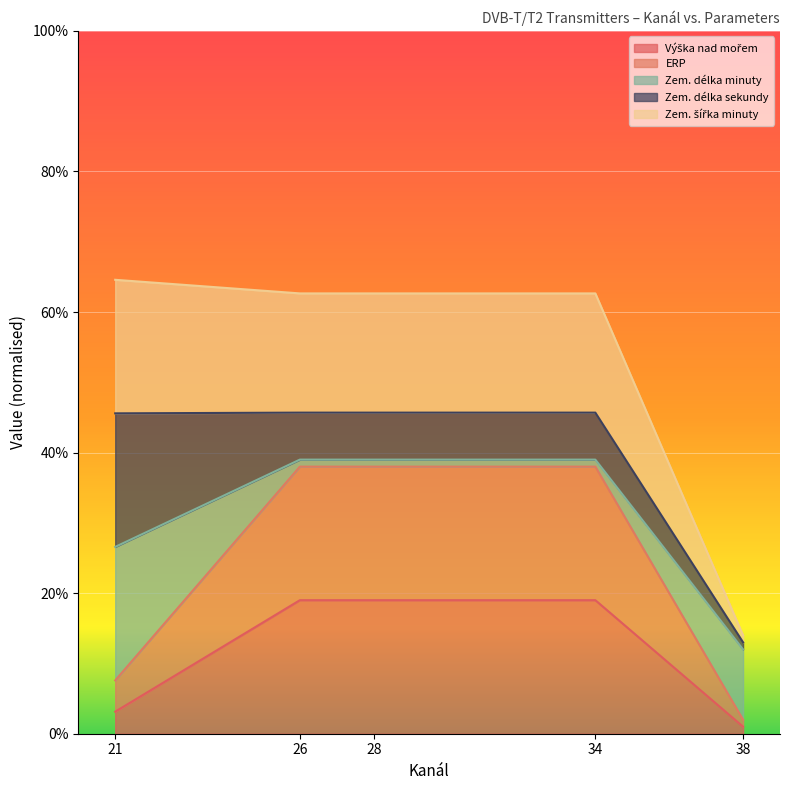

Does the chart display data point markers on the line(s)?

No